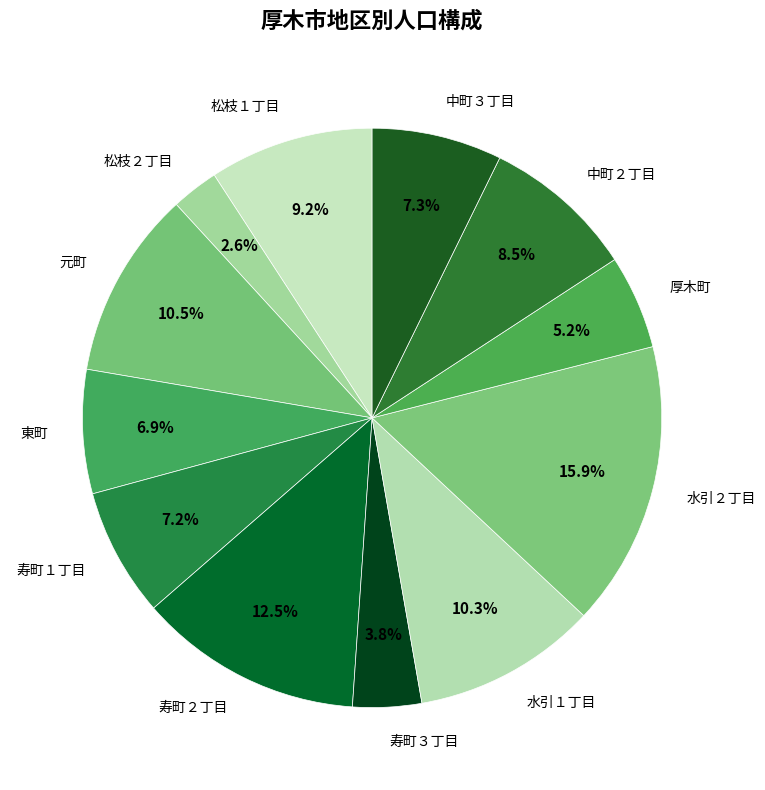

Does 水引２丁目 represent more than half of the total?

No